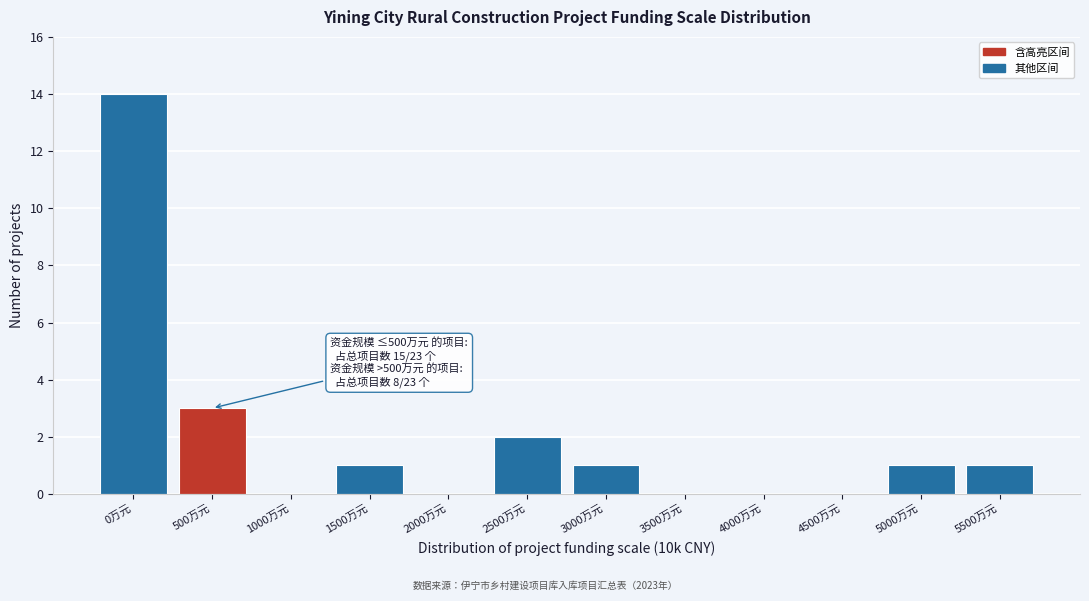

Reading left to right, transcribe all the data shown in this chart.

0万元=14	500万元=3	1000万元=0	1500万元=1	2000万元=0	2500万元=2	3000万元=1	3500万元=0	4000万元=0	4500万元=0	5000万元=1	5500万元=1